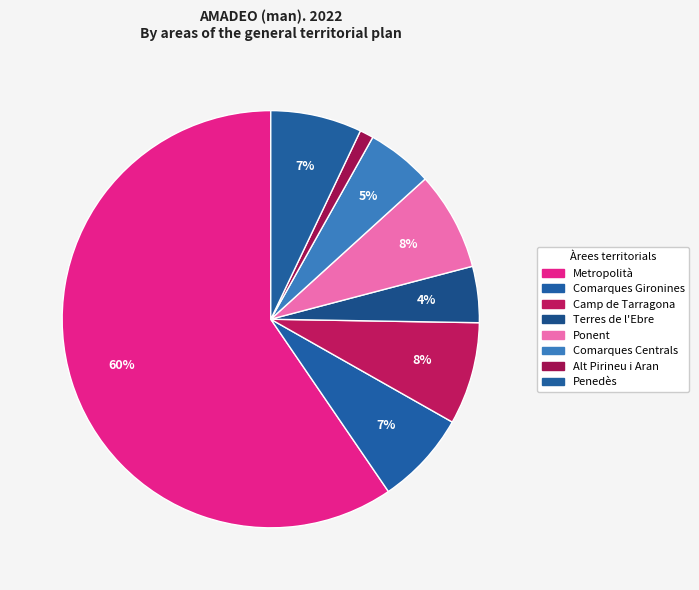

How many slices are in this pie chart?

8